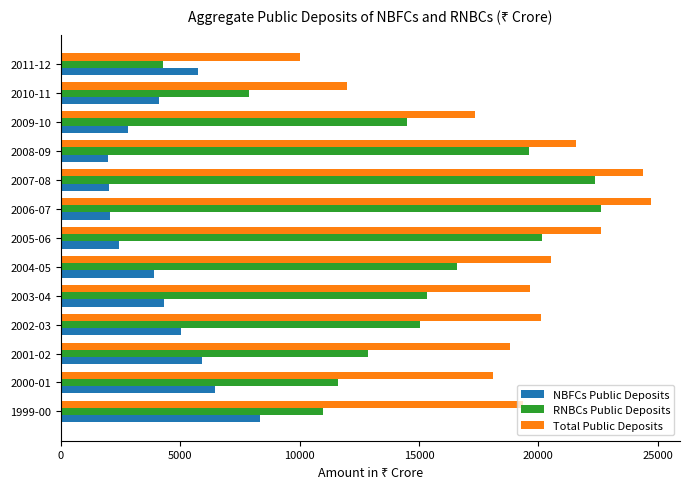

Which series has the widest spread of values?

RNBCs Public Deposits